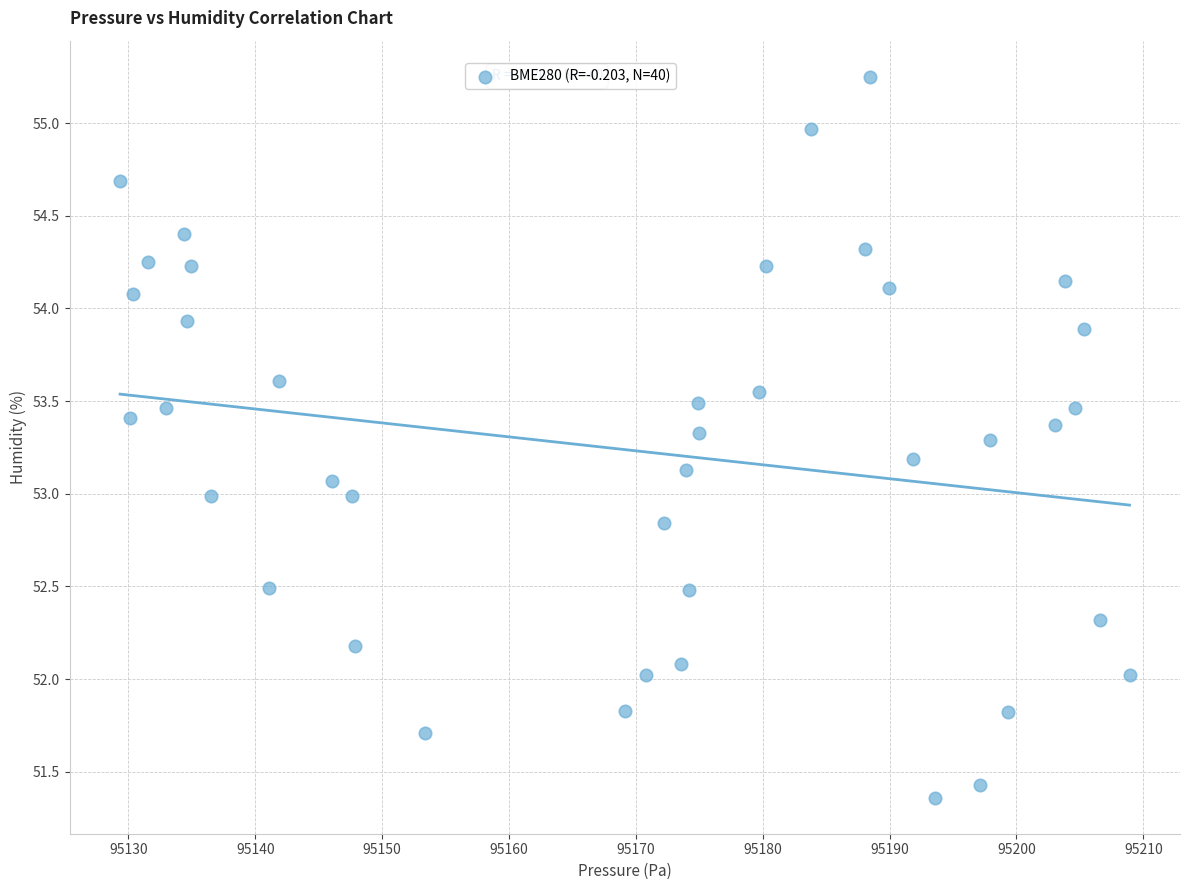

What is the range of X values (max minus min)?

79.6